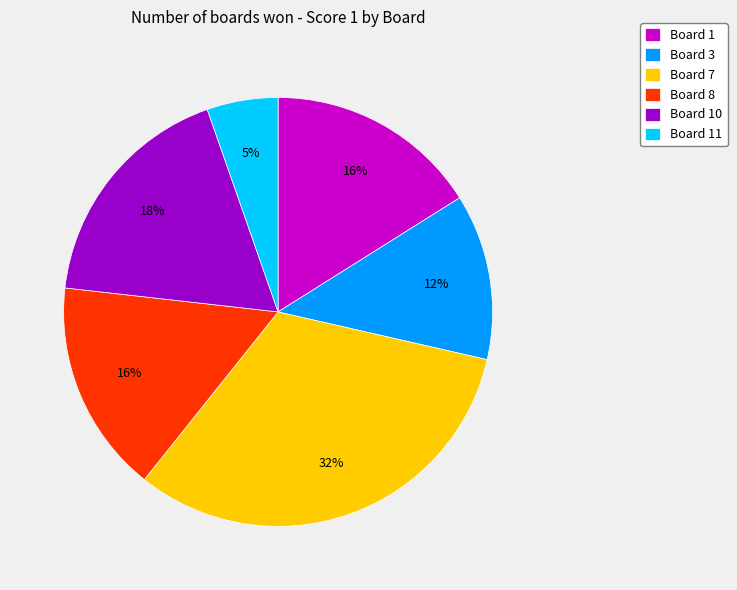

To the nearest percent, what is the difference between the Board 10 and Board 1 slice percentages?

2%